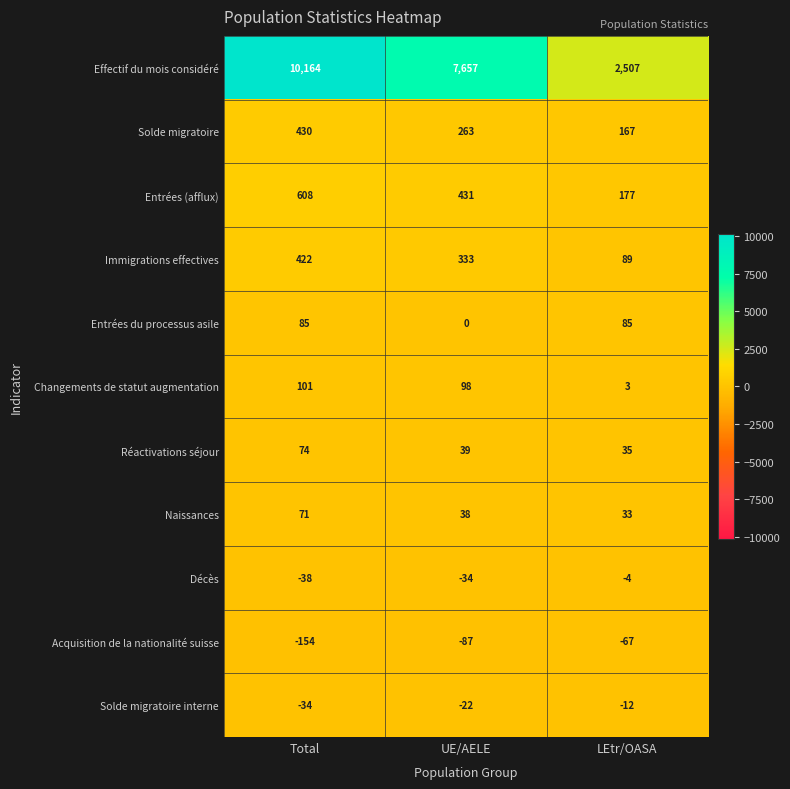

Rank the series at LEtr/OASA from highest to lowest value.

Effectif du mois considéré, Entrées (afflux), Solde migratoire, Immigrations effectives, Entrées du processus asile, Réactivations séjour, Naissances, Changements de statut augmentation, Décès, Solde migratoire interne, Acquisition de la nationalité suisse